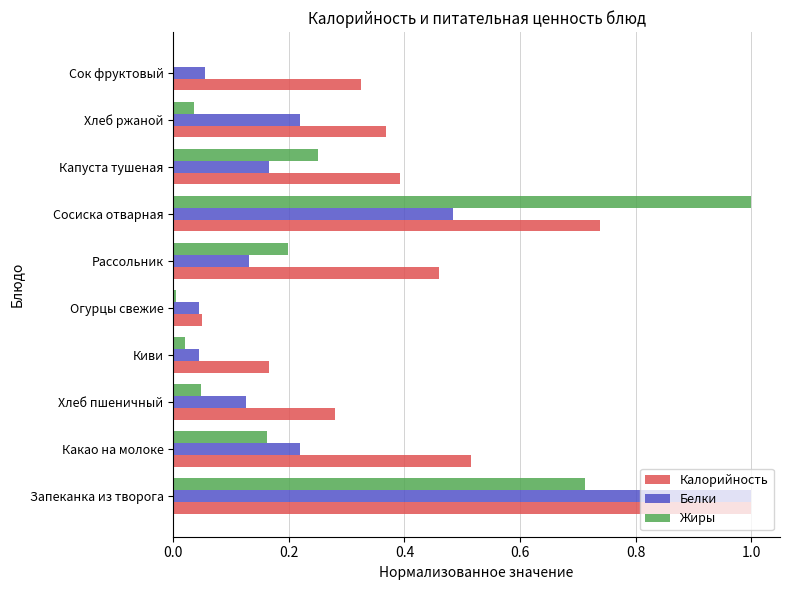

What is the sum of all Жиры values?

2.4